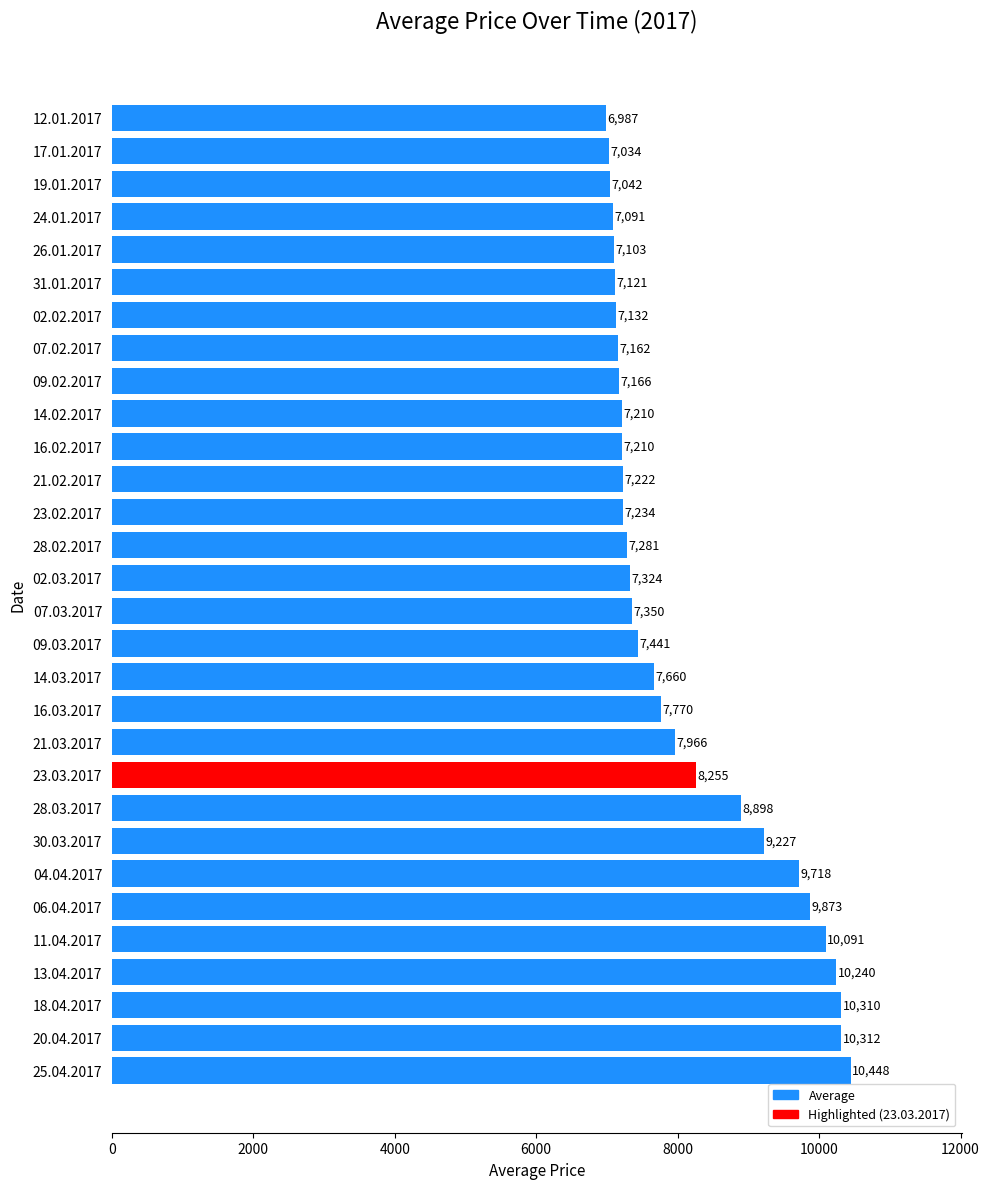

At which category does the chart reach its peak across all series?

25.04.2017